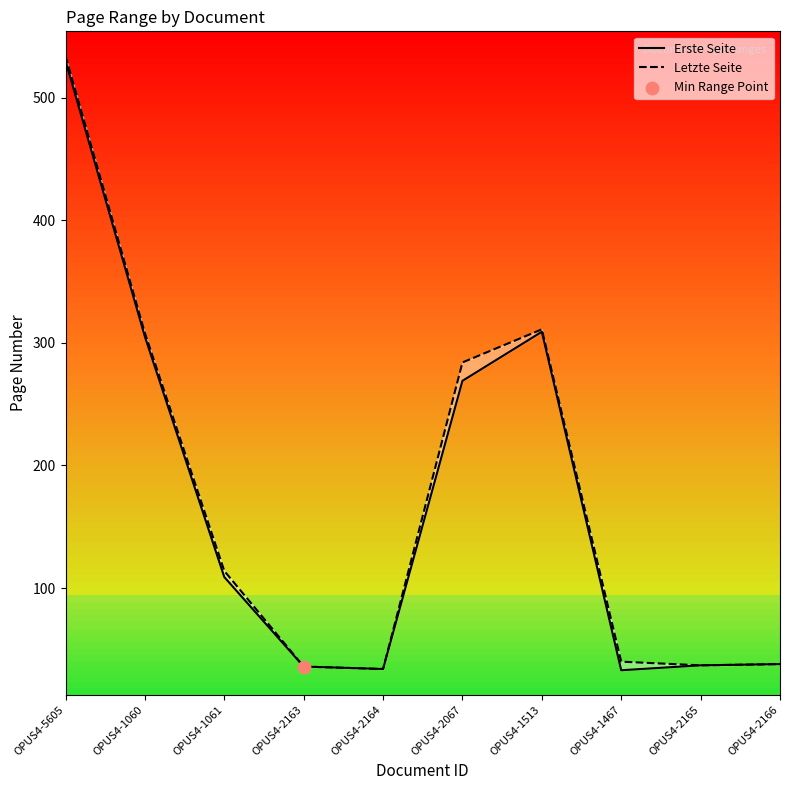

Which series contains the lowest Y value?

Erste Seite